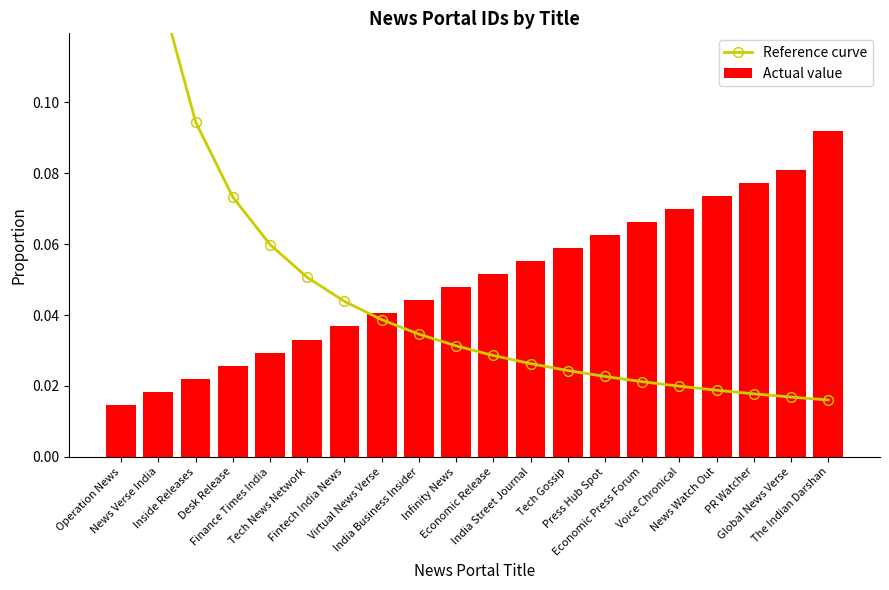

At News Verse India, list the series in order from smallest to largest.

Actual value, Reference curve